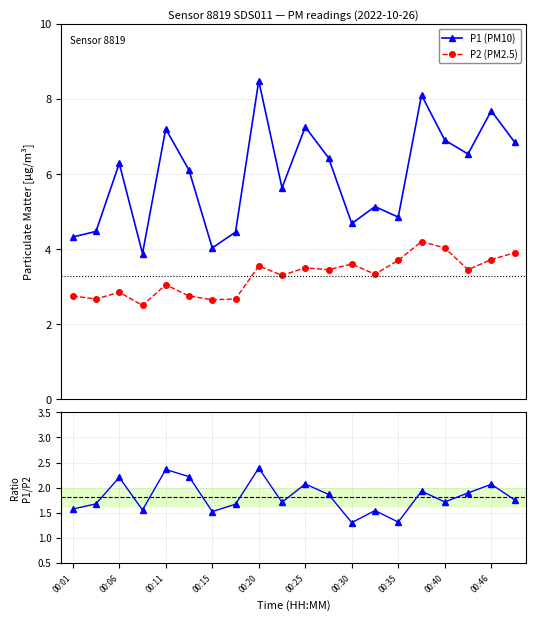

True or false: P1 (PM10) has more than 1 interior local peaks.

True